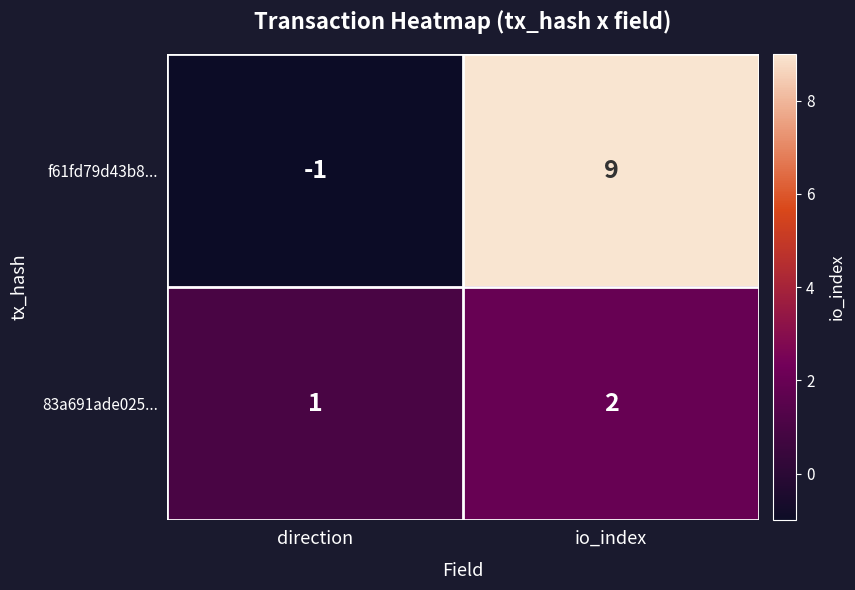

Which series changed the most between direction and io_index?

f61fd79d43b8...